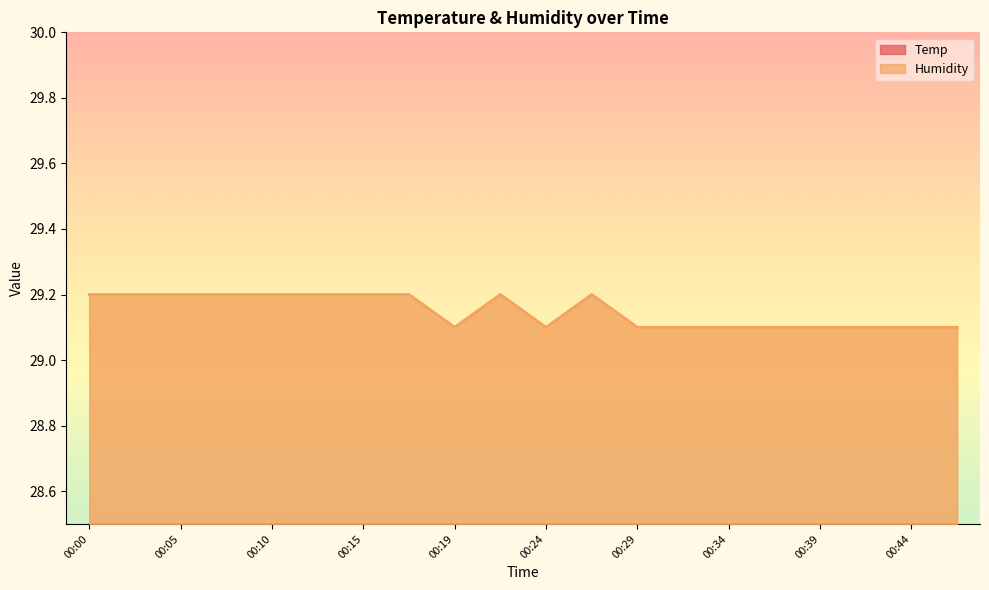

The Humidity series shows 29.1 at 00:34. True or false?

True